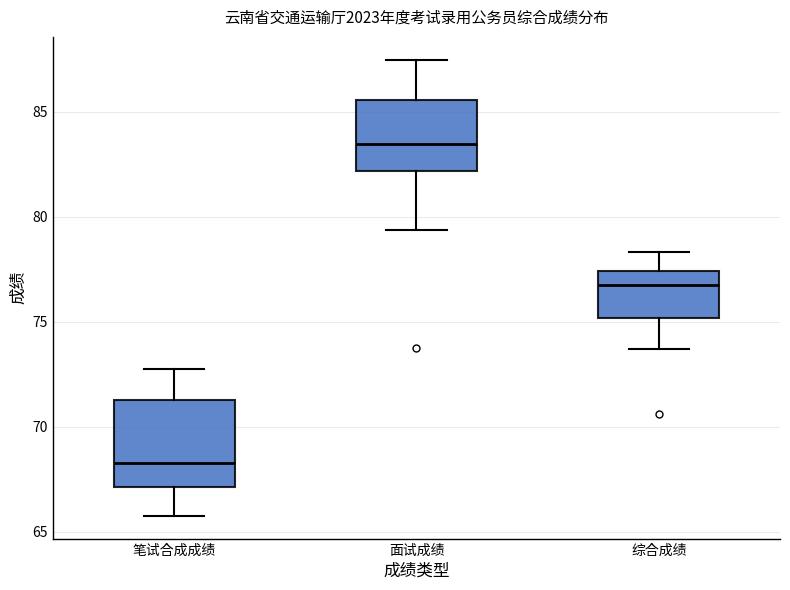

Reading left to right, read every box against the y-axis: the position of its median line, the range the box covers, and the ends of its whiskers. The values are not printed on the chart, so give them approximately, as read against the axis.

笔试合成成绩: median 68.5, box 67.0 to 71.5, whiskers 66.0 to 73.0
面试成绩: median 83.5, box 82.0 to 85.5, whiskers 79.5 to 87.5
综合成绩: median 76.5, box 75.0 to 77.5, whiskers 73.5 to 78.5